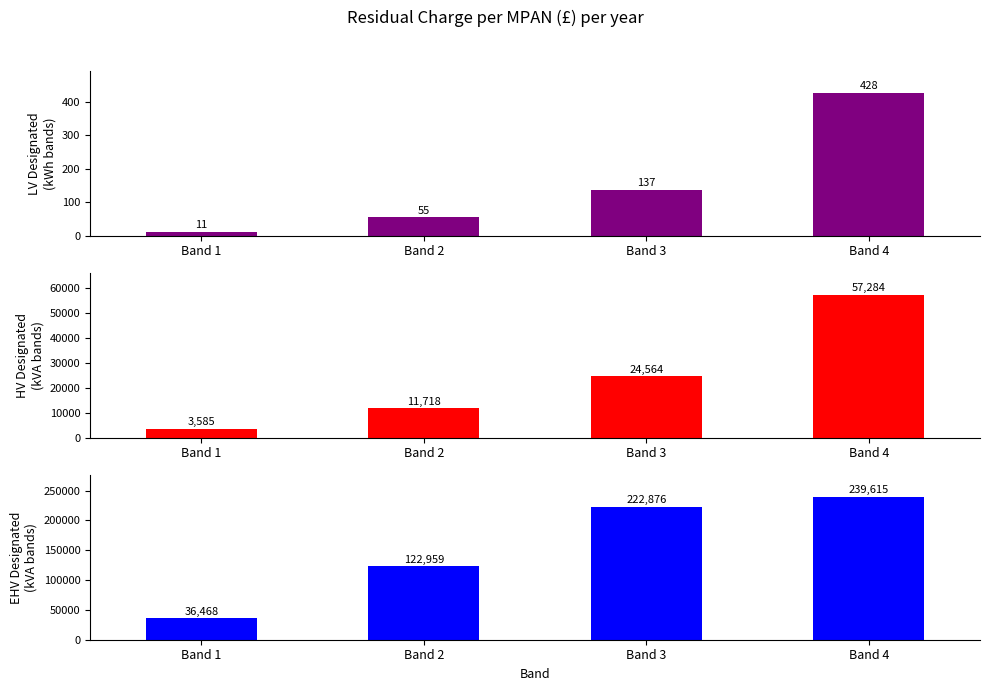

Is the value of EHV Designated (kVA bands) at Band 3 greater than the value of HV Designated (kVA bands) at Band 3?

Yes